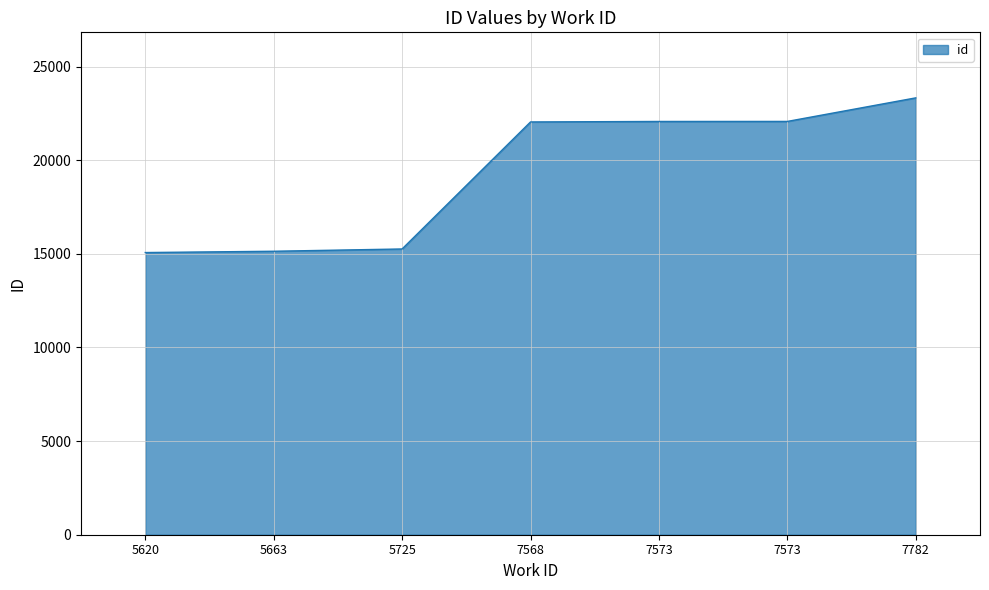

The chart shows a value of 4204 at 5725. True or false?

False